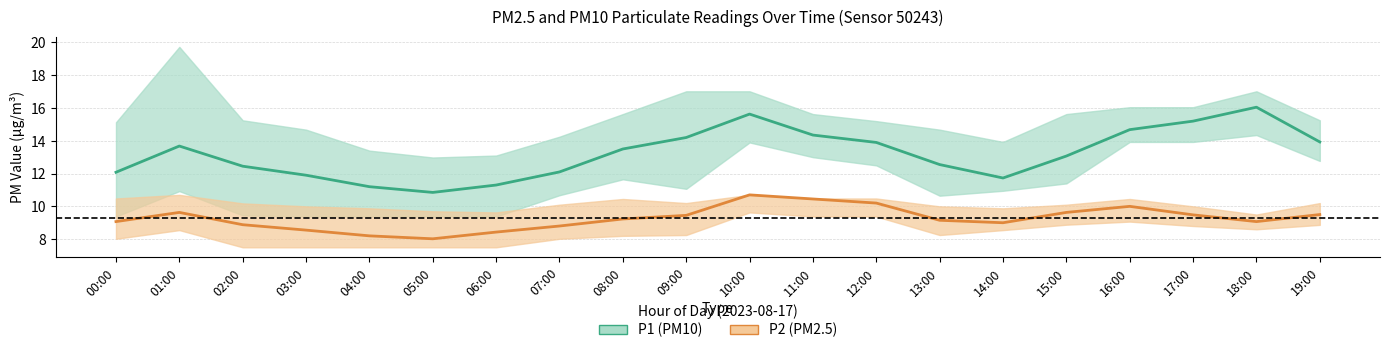

True or false: P1 (PM10) mean and P2 (PM2.5) mean intersect in this chart.

False